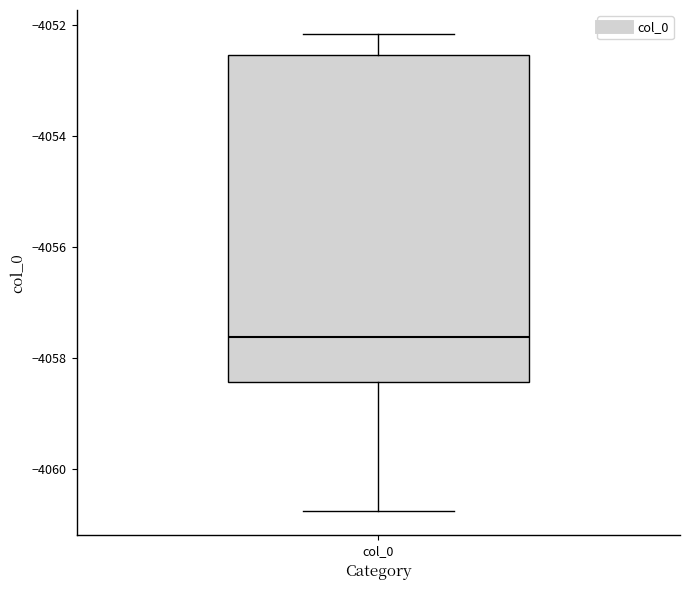

Transcribe this box plot: give where the median line is, the range the box spans, and where the two whiskers end, as read against the y-axis. The values are not printed on the chart, so give them approximately, as read against the axis.

median -4057.6, box -4058.4 to -4052.6, whiskers -4060.8 to -4052.2